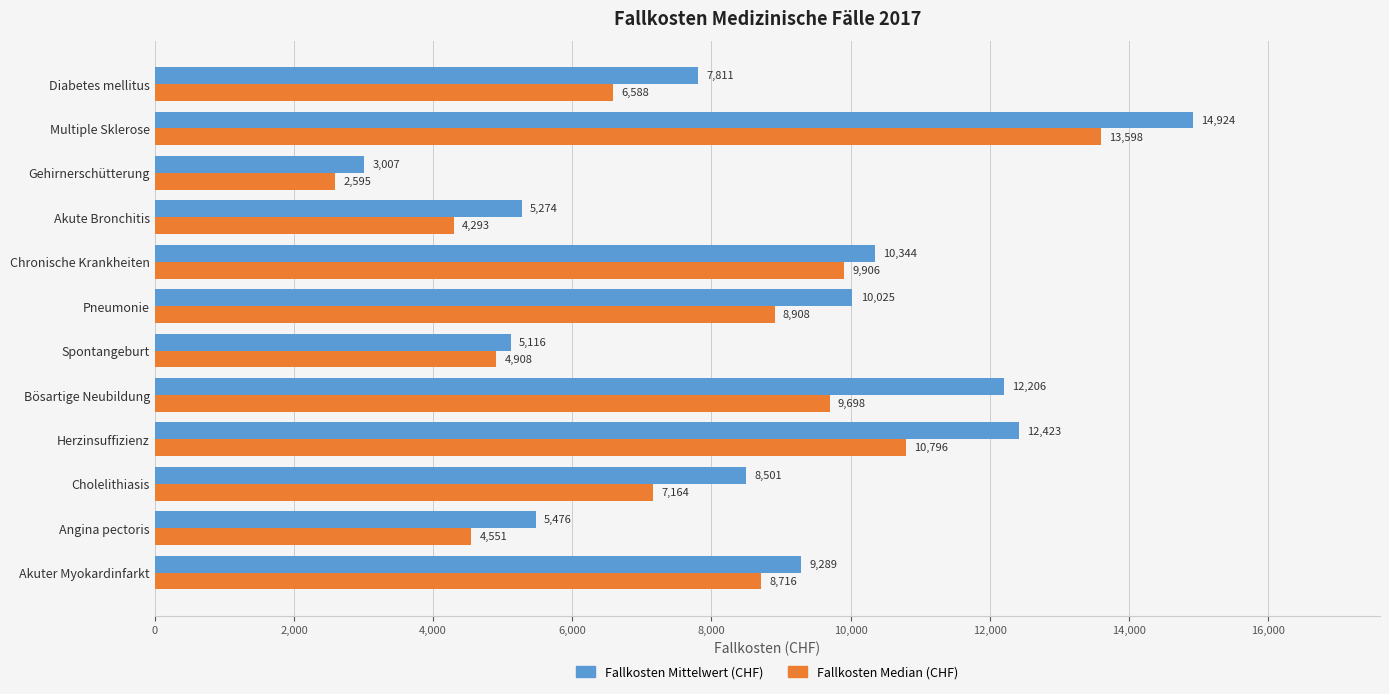

True or false: Fallkosten Median (CHF) has a value of 9698.1 at Bösartige Neubildung.

True